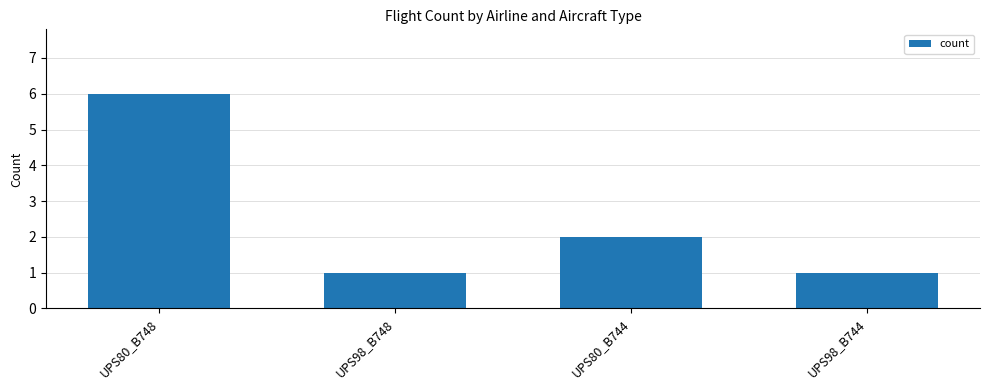

Reading right to left, extract all data points from this chart.

UPS98_B744=1	UPS80_B744=2	UPS98_B748=1	UPS80_B748=6